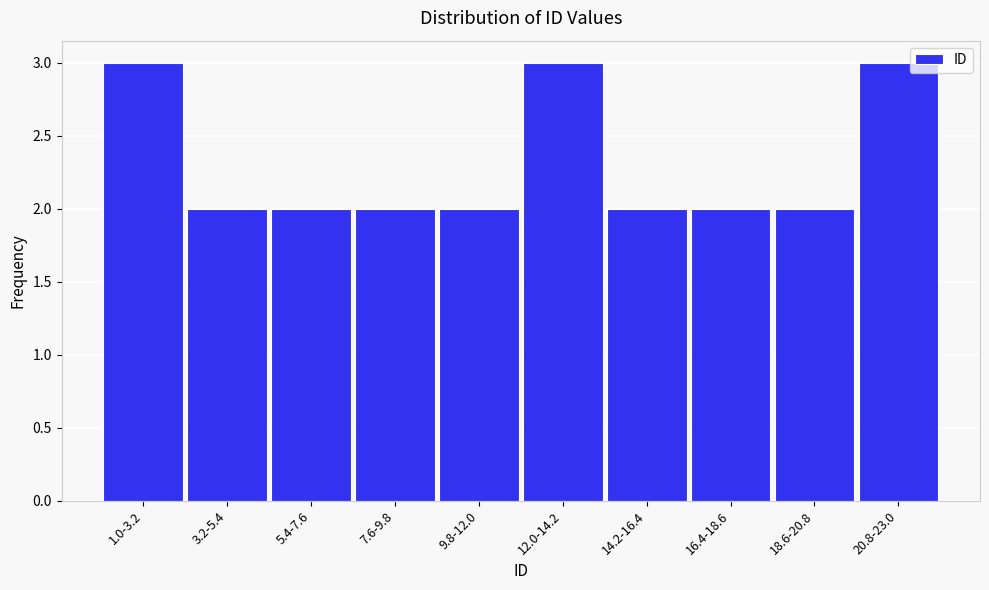

Reading left to right, what are all the values shown in this chart?

1.0-3.2=3	3.2-5.4=2	5.4-7.6=2	7.6-9.8=2	9.8-12.0=2	12.0-14.2=3	14.2-16.4=2	16.4-18.6=2	18.6-20.8=2	20.8-23.0=3